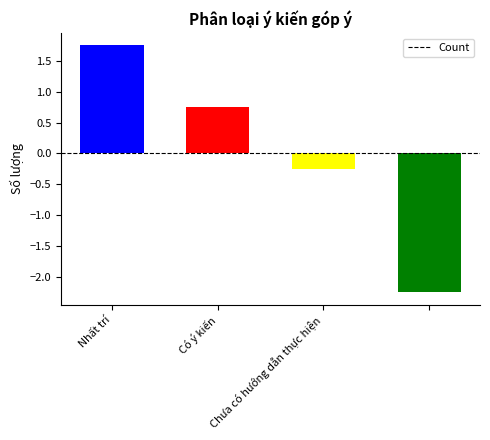

What is the difference between the maximum and minimum values?

4.0